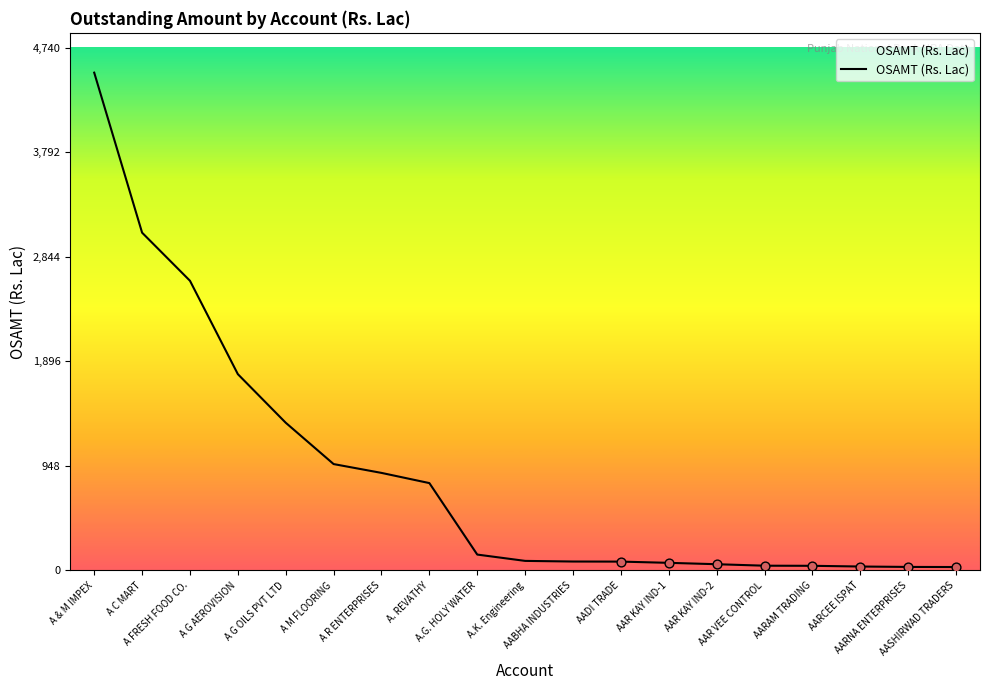

What is the change in value from A & M IMPEX to AARNA ENTERPRISES?

-4484.6